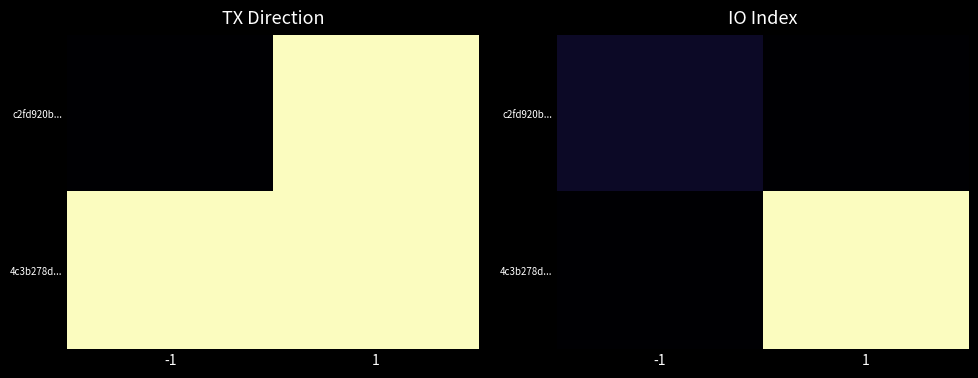

Which series has the largest total across all categories?

4c3b278d...